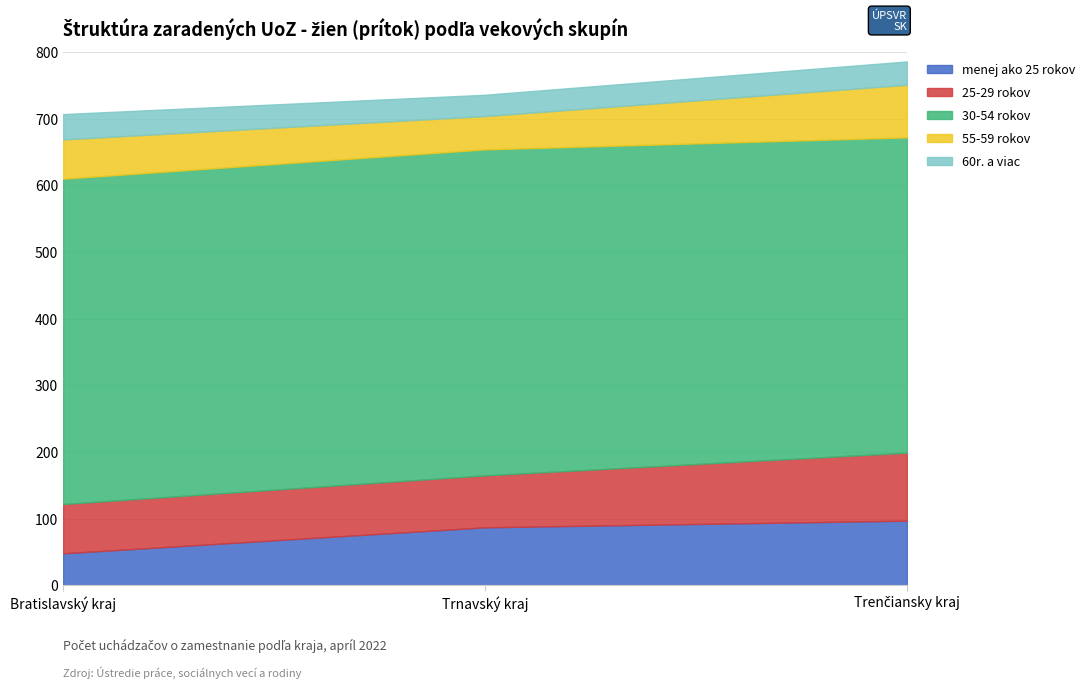

Is it true that menej ako 25 rokov equals 143 at Trnavský kraj?

False